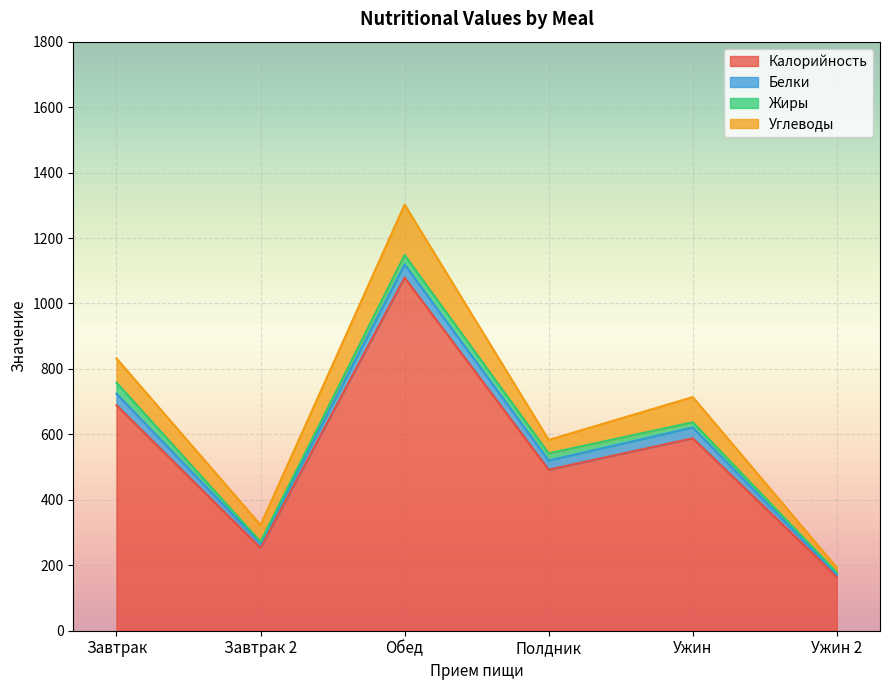

Which series has the largest total across all categories?

Калорийность